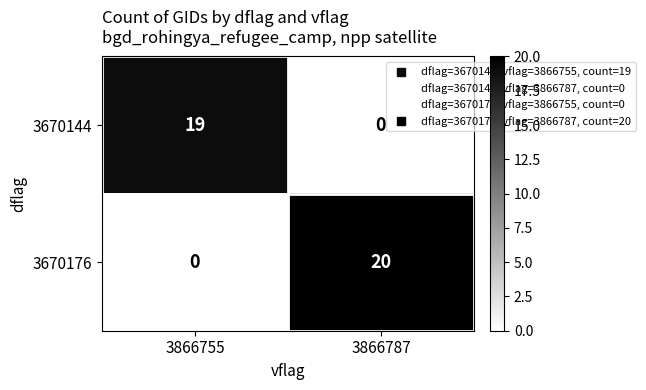

True or false: 3670176 has a value of 29 at 3866787.

False